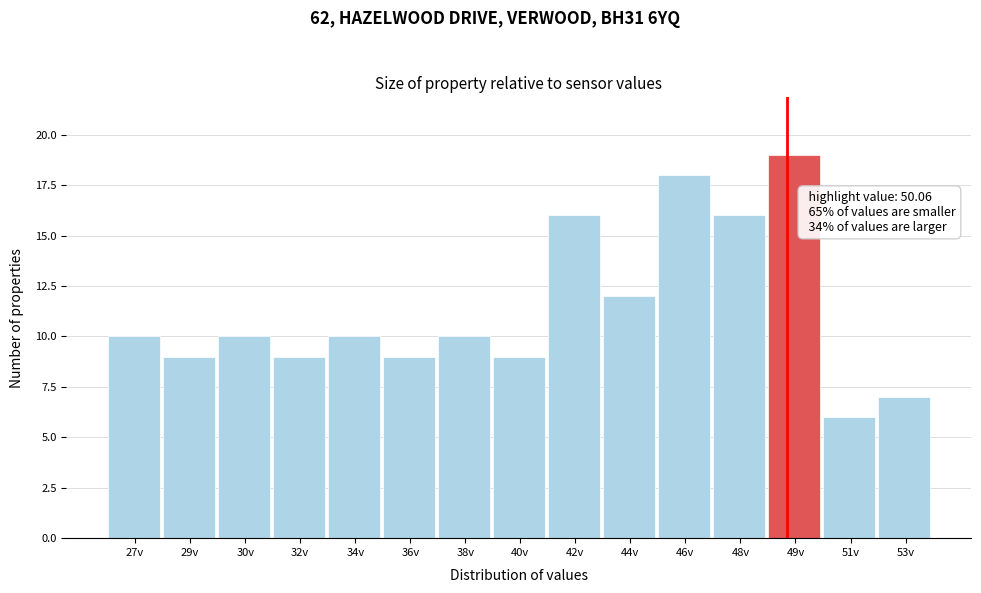

Reading left to right, extract all data points from this chart.

27v=10	29v=9	30v=10	32v=9	34v=10	36v=9	38v=10	40v=9	42v=16	44v=12	46v=18	48v=16	49v=19	51v=6	53v=7